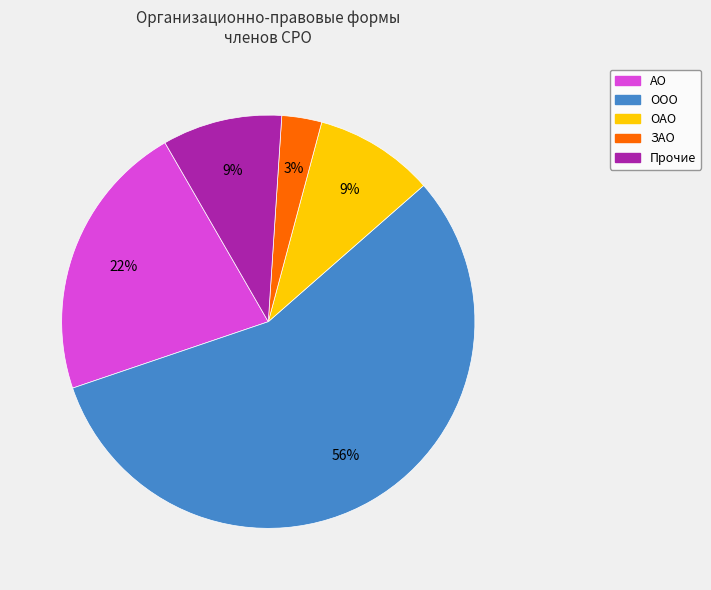

To the nearest percent, what is the average slice percentage?

20%